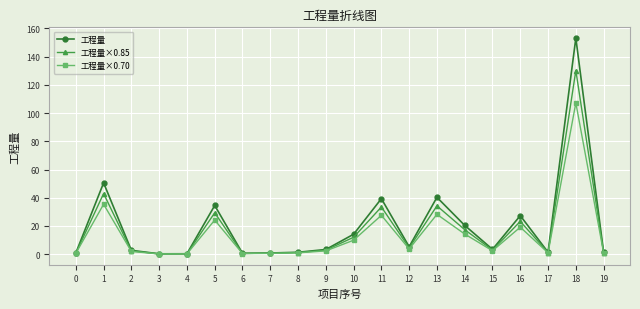

What is the value of the 工程量 point at the 5th from the left?

0.3